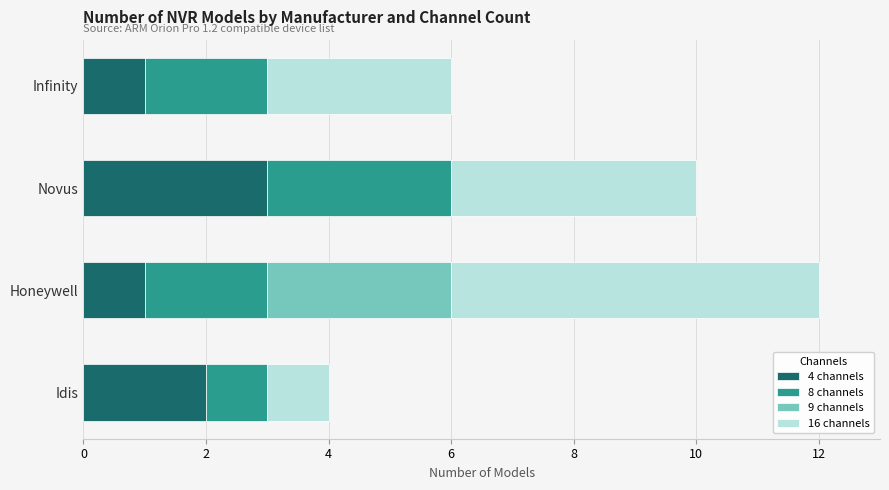

At which category is the sum across all series the highest?

Honeywell